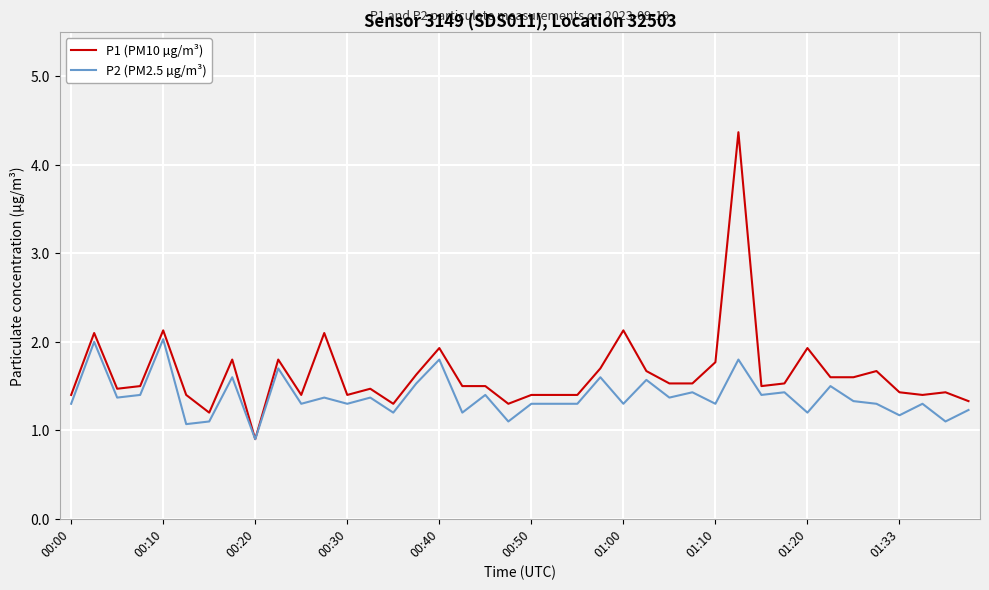

List the series in order of their peak value, highest first.

P1 (PM10 µg/m³), P2 (PM2.5 µg/m³)